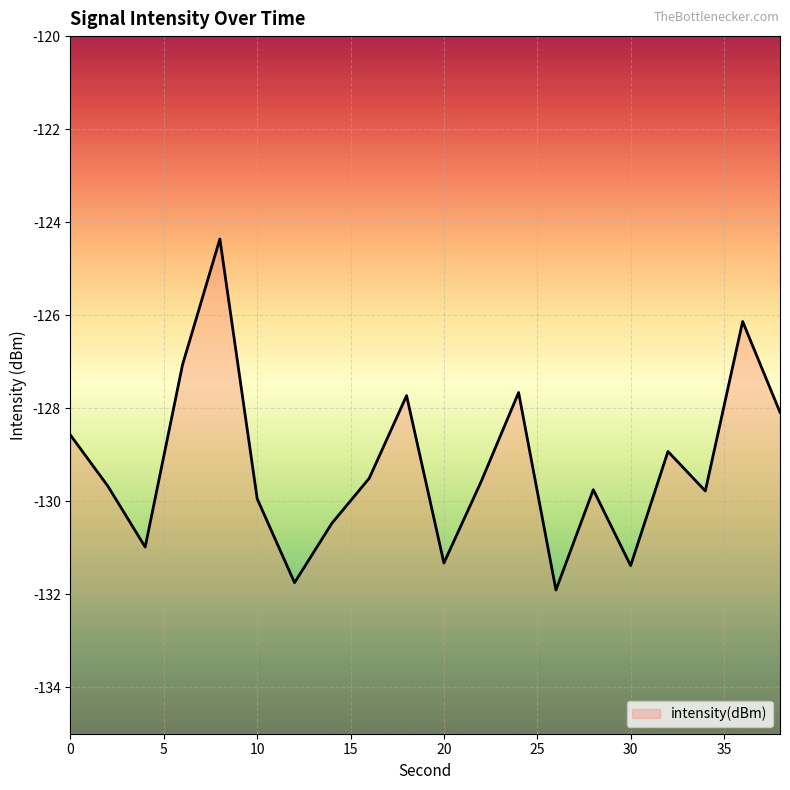

Which category has the lowest value across all series?

26